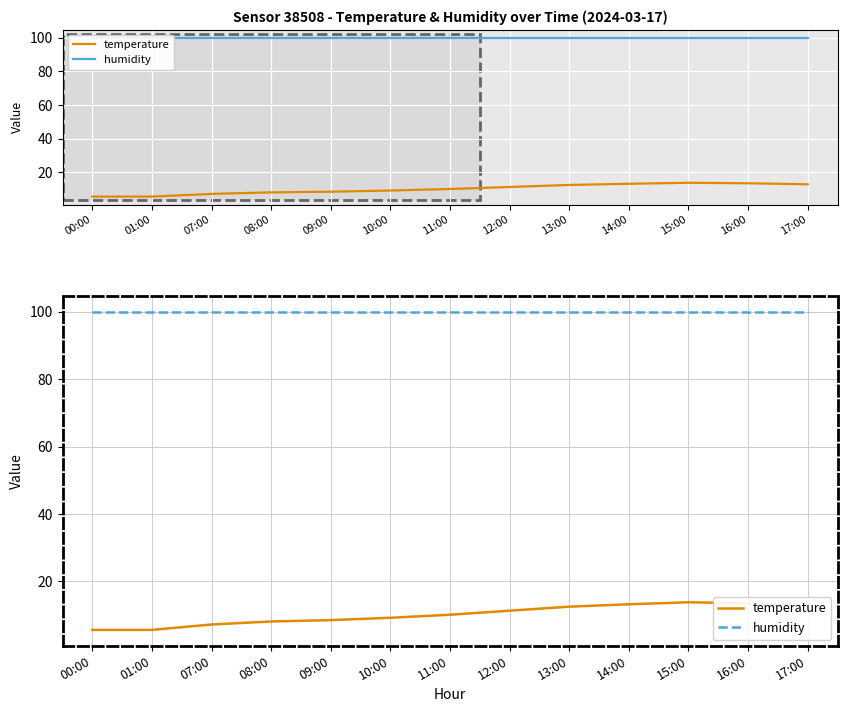

Is it true that humidity equals 99.9 at 13:00?

True